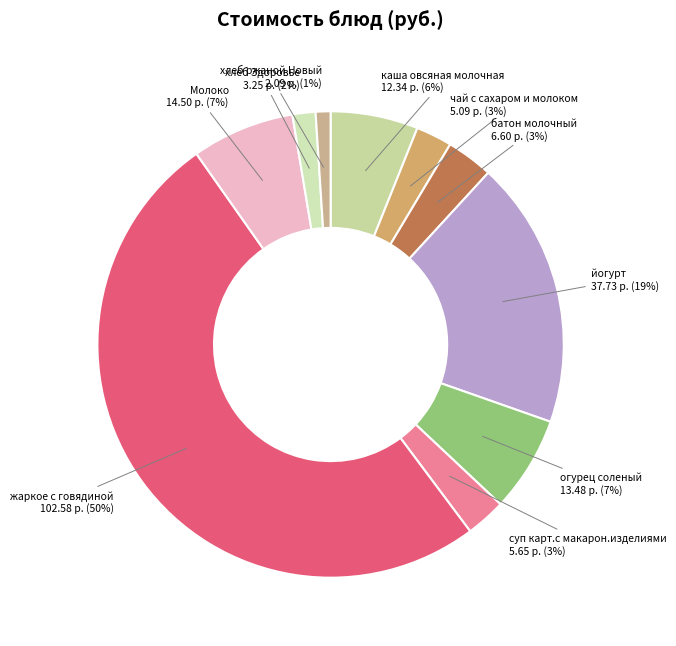

What is the largest slice in the pie chart?

жаркое с говядиной